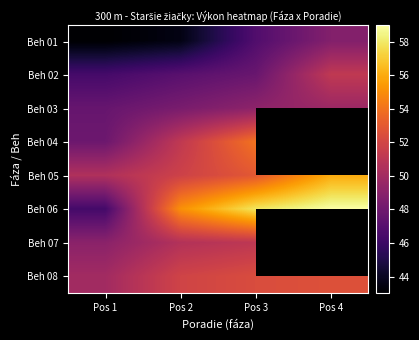

Which label corresponds to the smallest value in the chart?

Pos 1